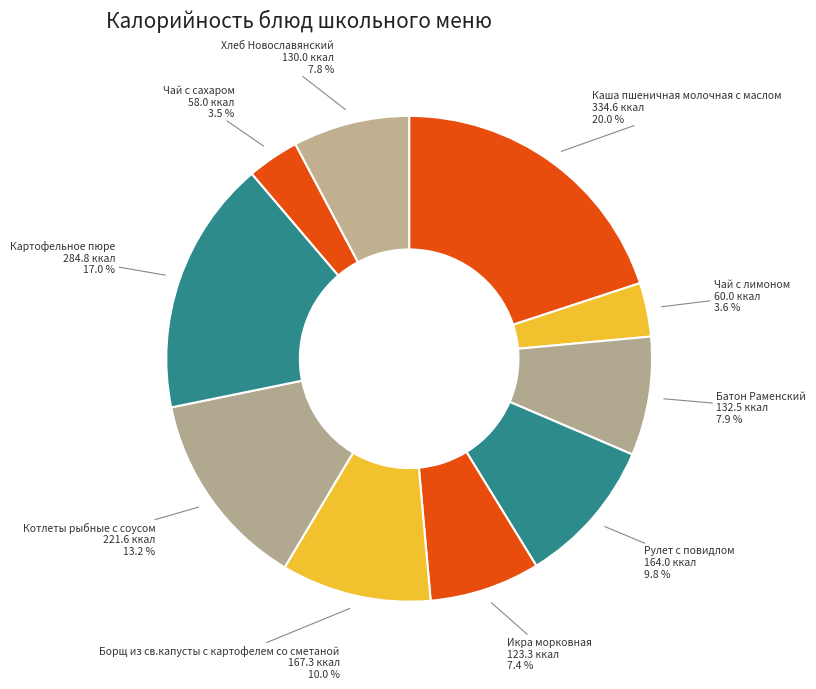

How many slices are in this pie chart?

10